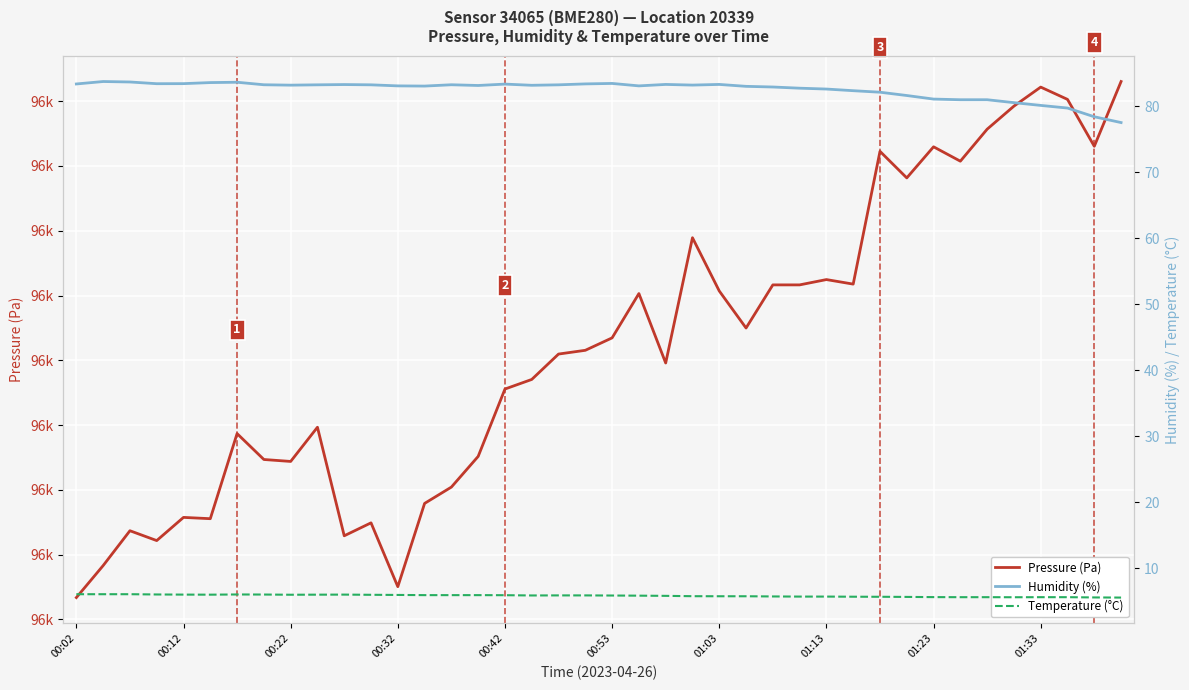

Is it true that Humidity (%) equals 136.3 at 26?

False